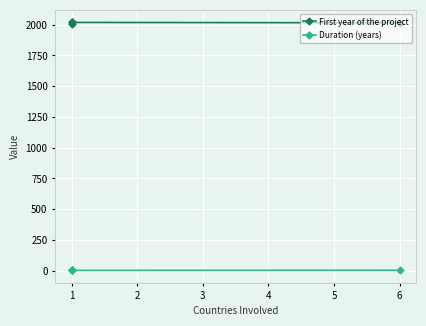

Where is the first local minimum for First year of the project?

1